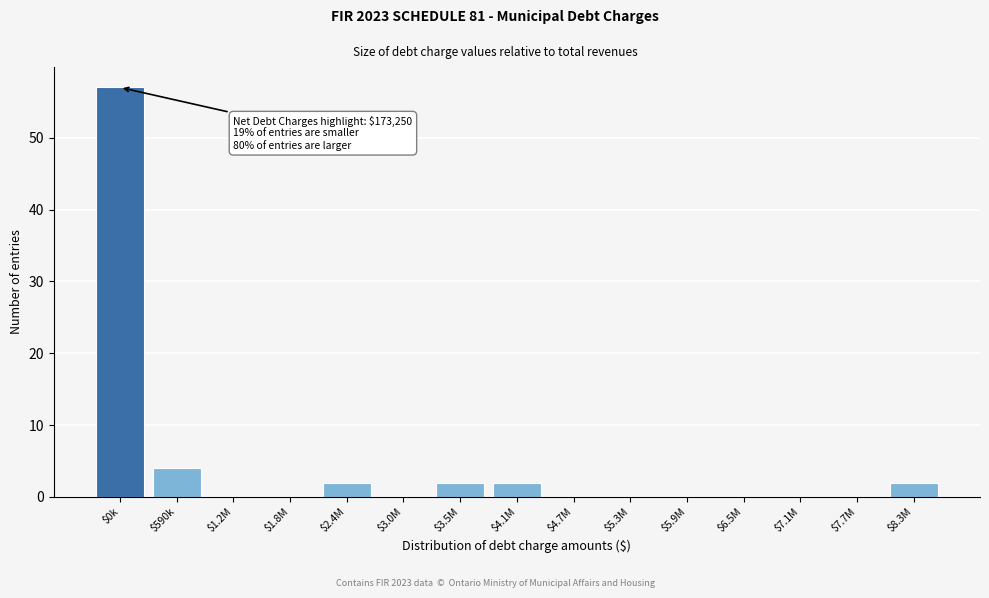

At which label is the value closest to 28?

$590k